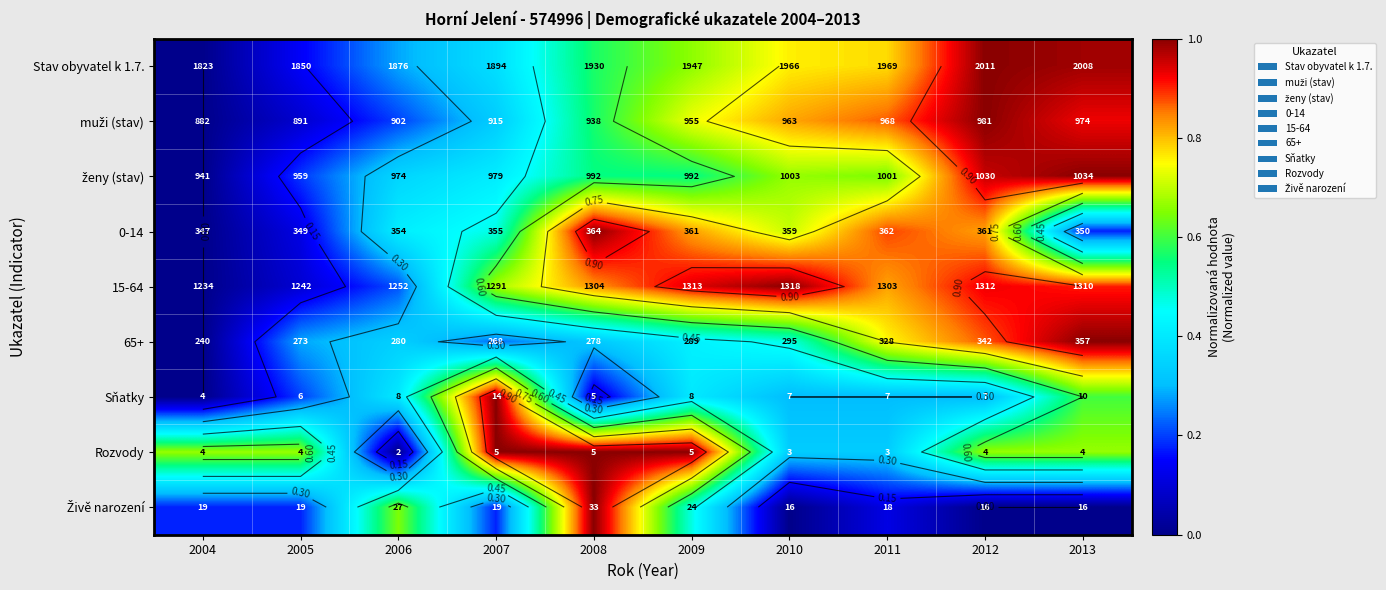

True or false: Sňatky has a value of 0.0 at 2004.

True